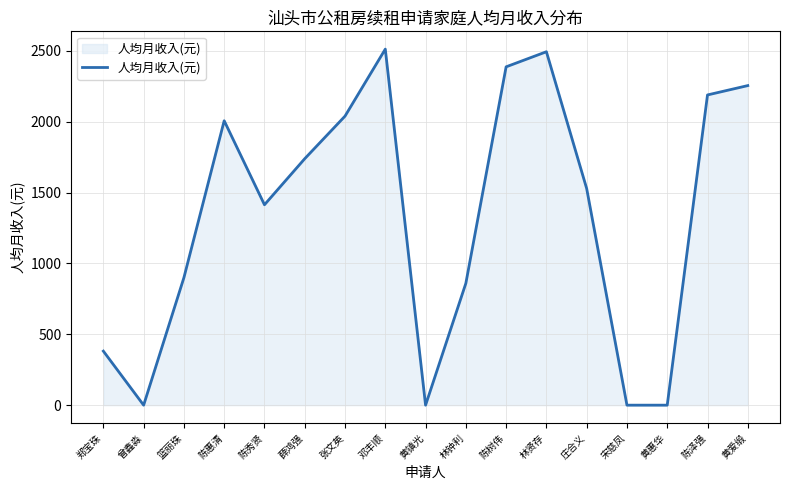

What is the difference between the values at 张文英 and 陈泽强?

149.6